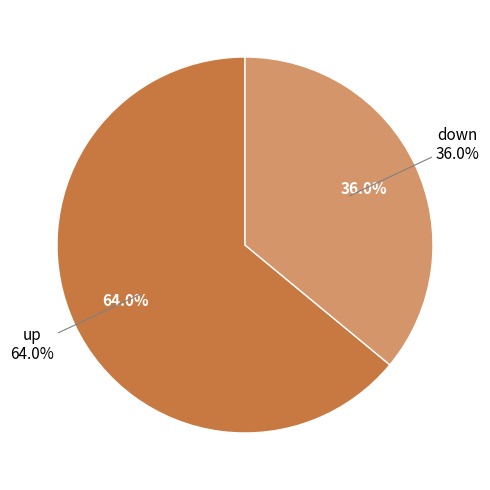

To the nearest percent, what percentage of the pie is down?

36%